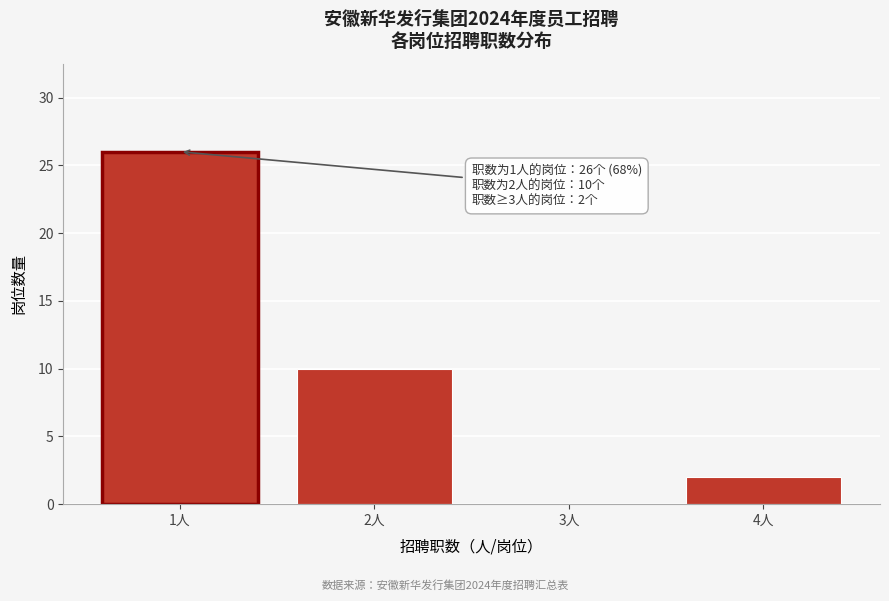

Reading left to right, transcribe all the data shown in this chart.

1人=26	2人=10	3人=0	4人=2